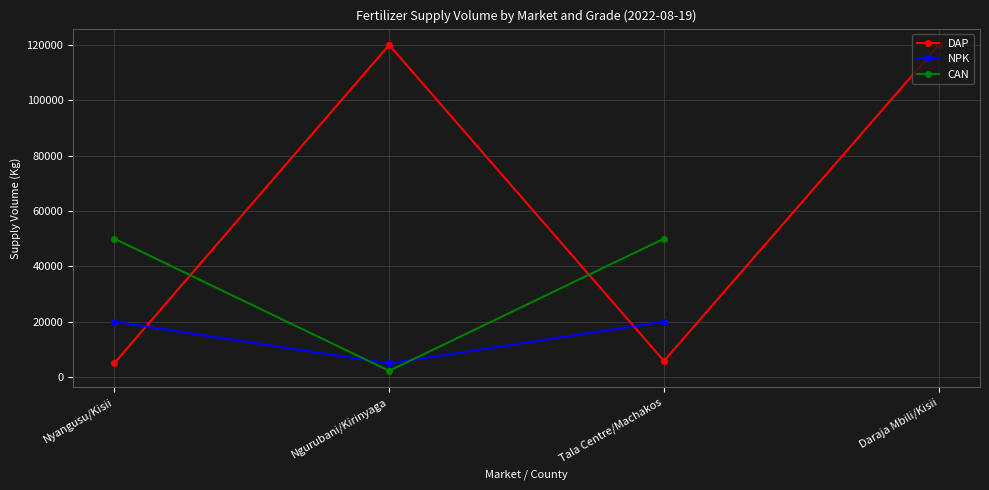

How many data points in DAP are less than 120000?

2